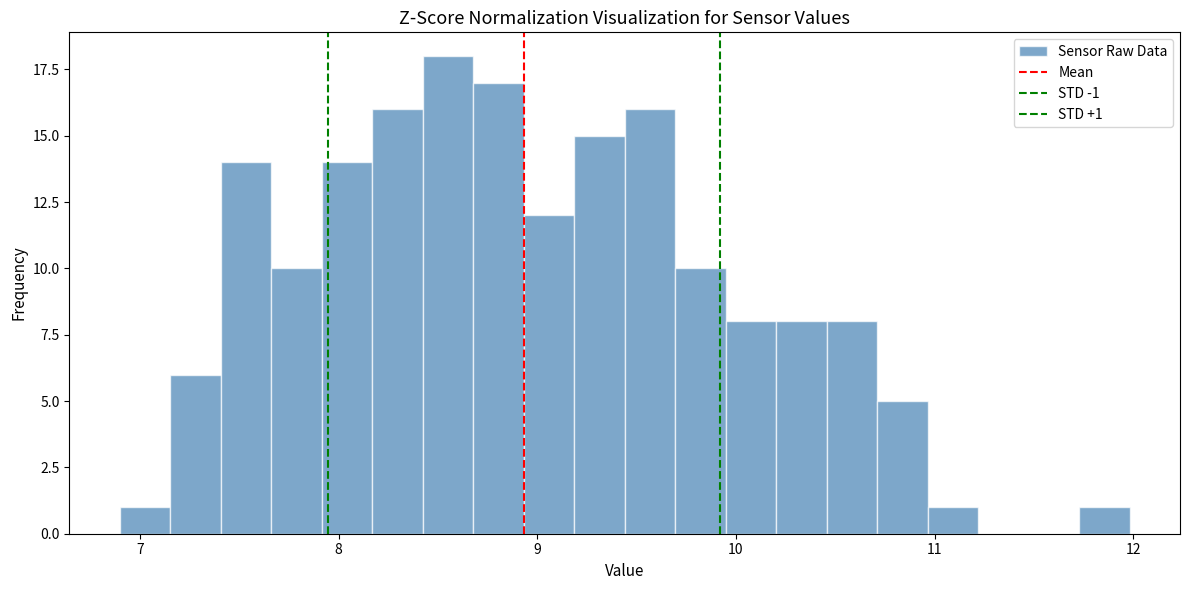

Around what value on the x-axis is the tallest bar? Give the approximate position of its centre, as read against the axis.

8.6